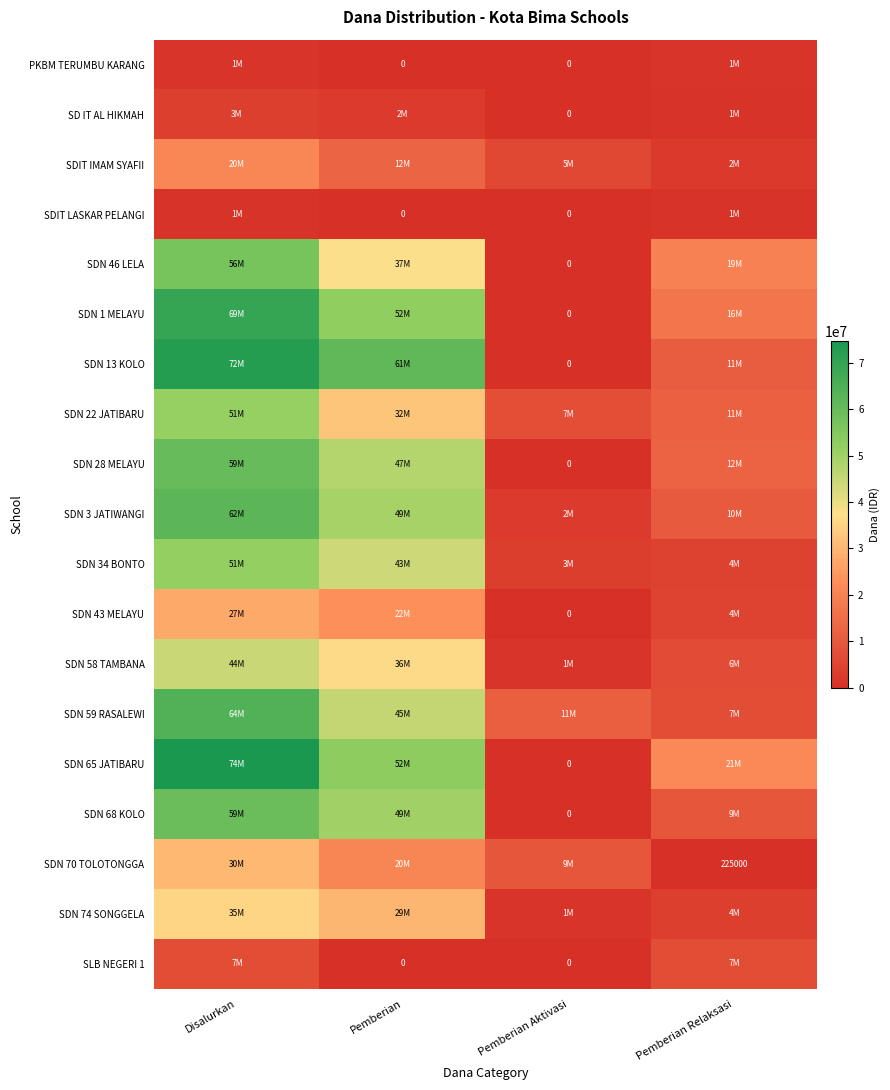

What is the sum of the SDN 22 JATIBARU values at Disalurkan and Pemberian?

83925000